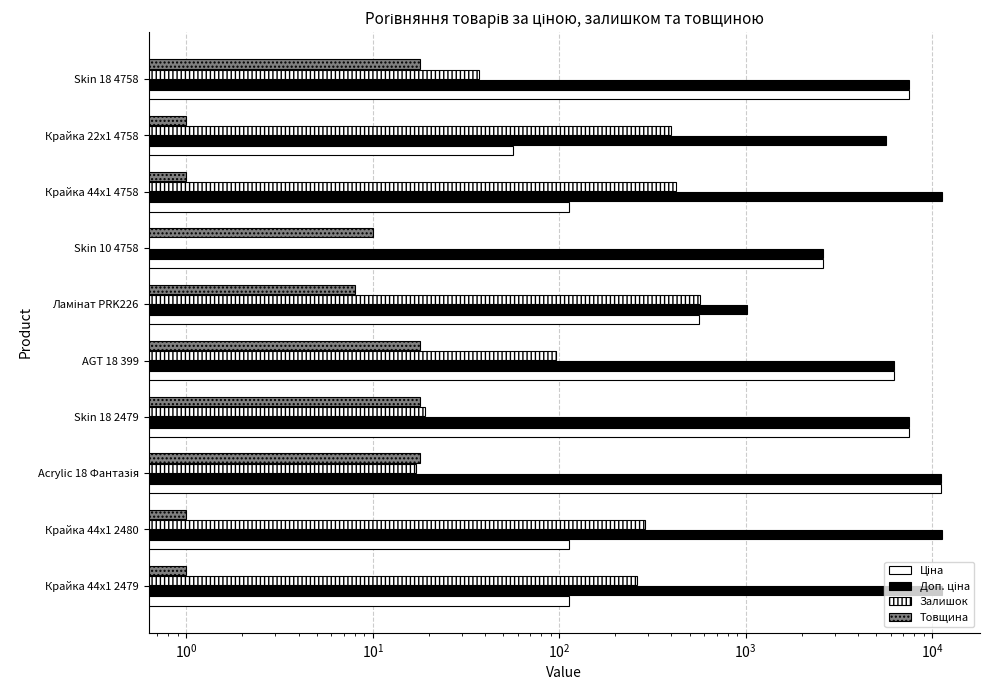

Which series changed the most between AGT 18 399 and Крайка 22x1 4758?

Ціна